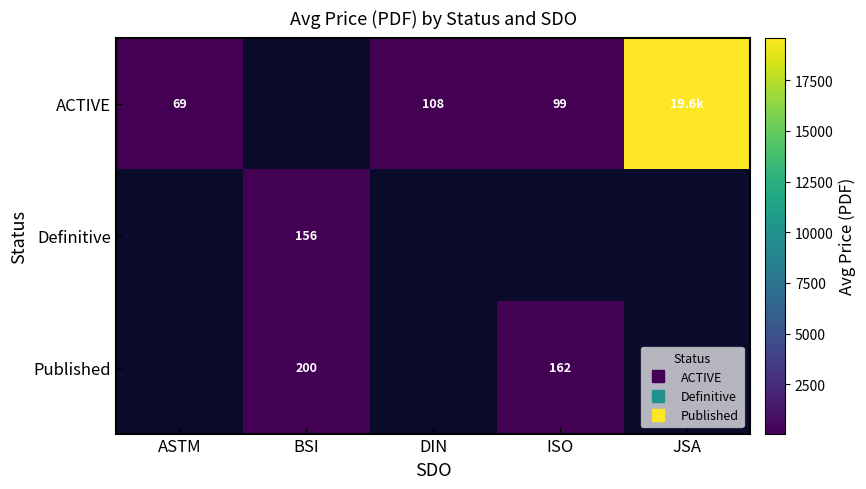

Which category has the highest value across all series?

JSA